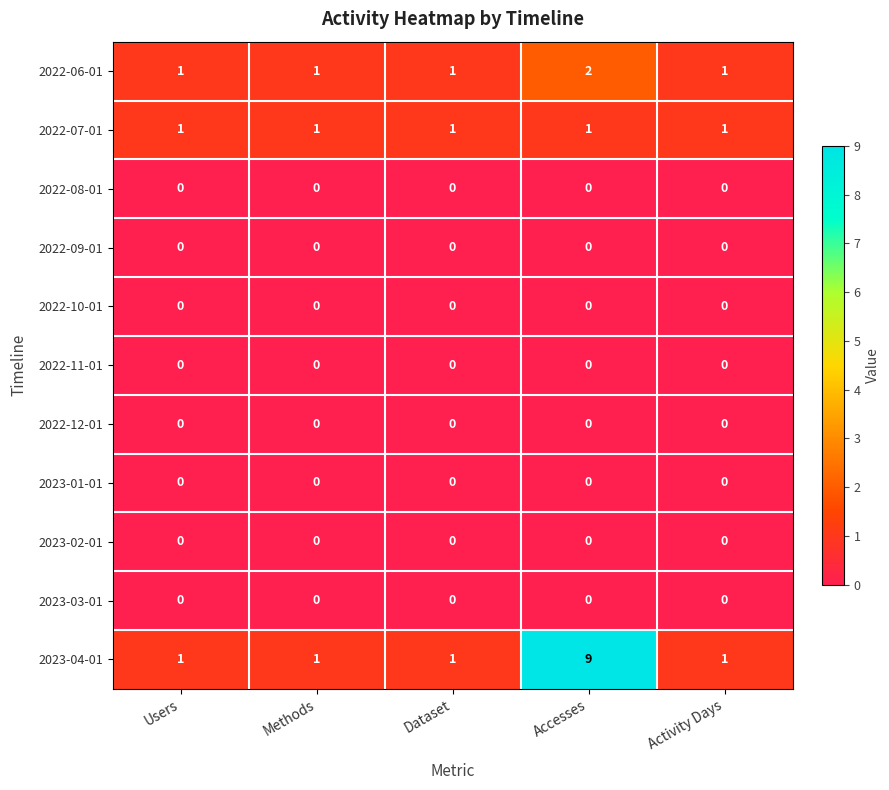

How many distinct data groups are displayed?

11